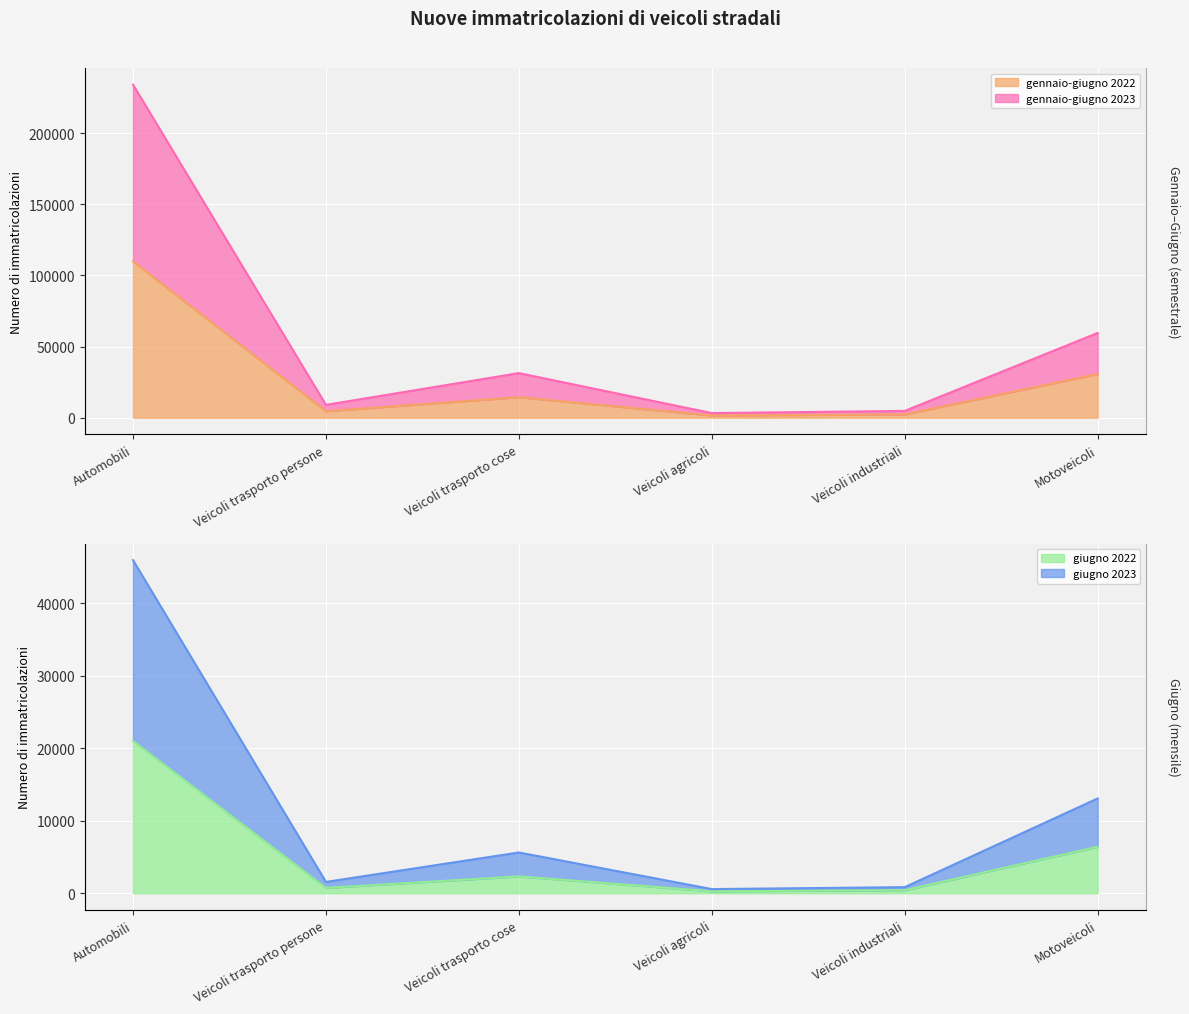

What is the minimum value for gennaio-giugno 2023?

3269